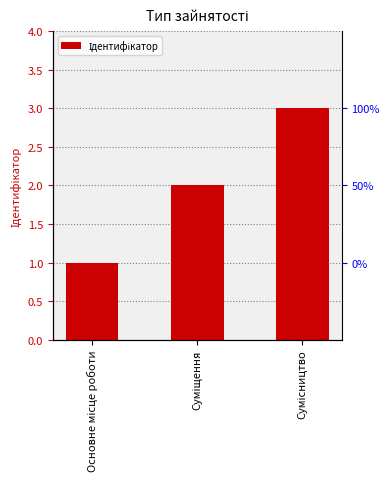

List the labels in order of value, smallest first.

Основне місце роботи, Суміщення, Сумісництво